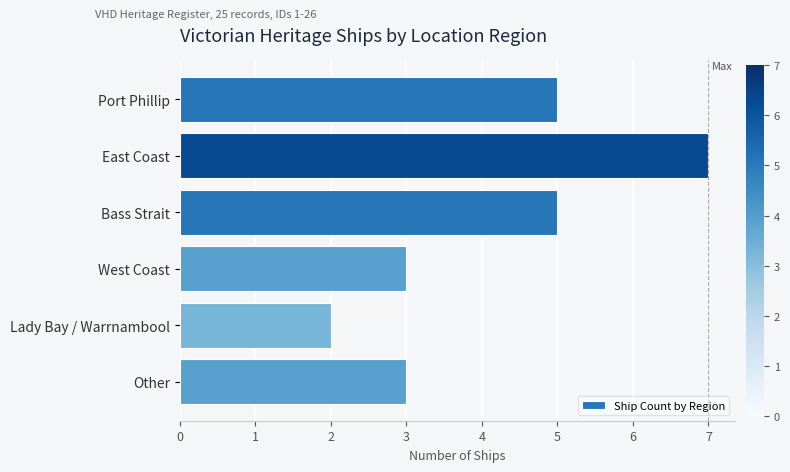

Which has a higher value, West Coast or Lady Bay / Warrnambool?

West Coast